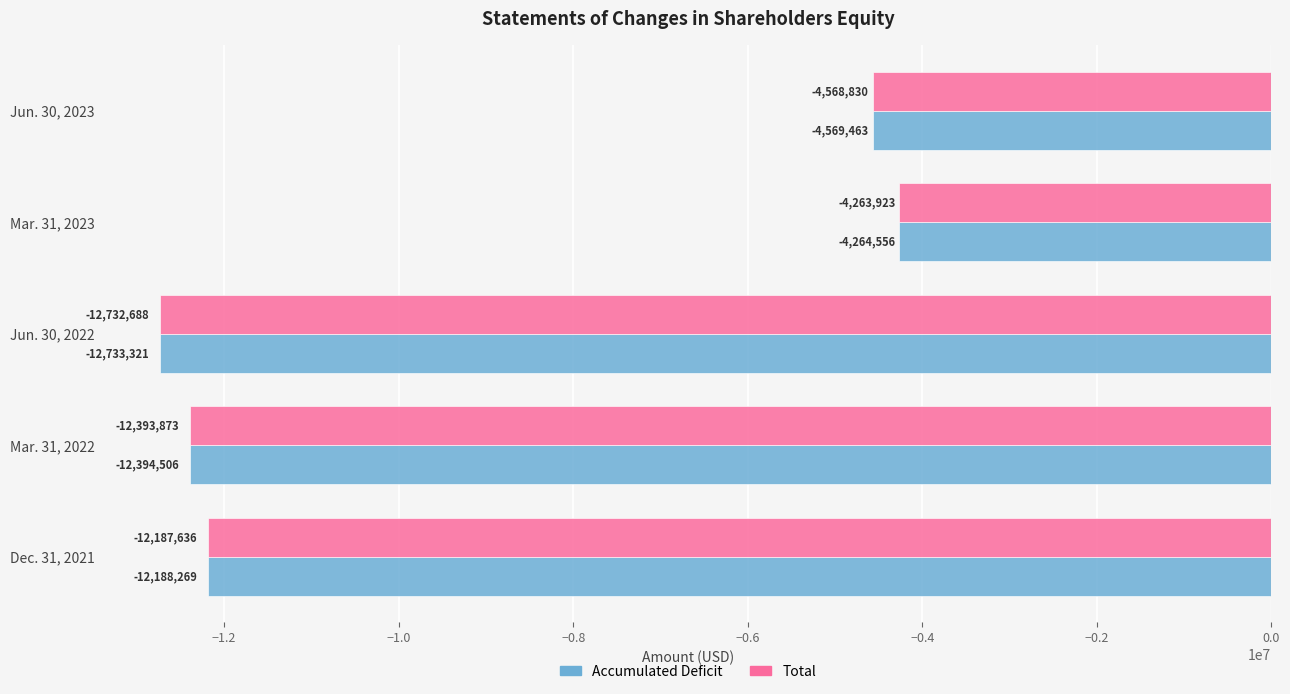

Rank the series by their maximum value, from highest to lowest.

Total, Accumulated Deficit